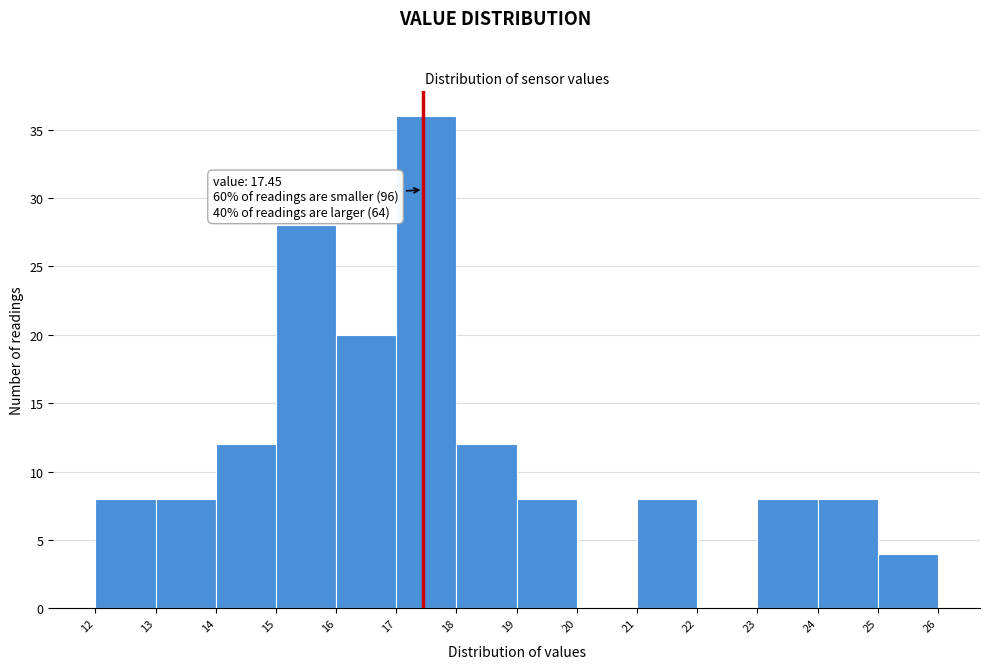

Over which range of the x-axis is the bar tallest?

17 to 18